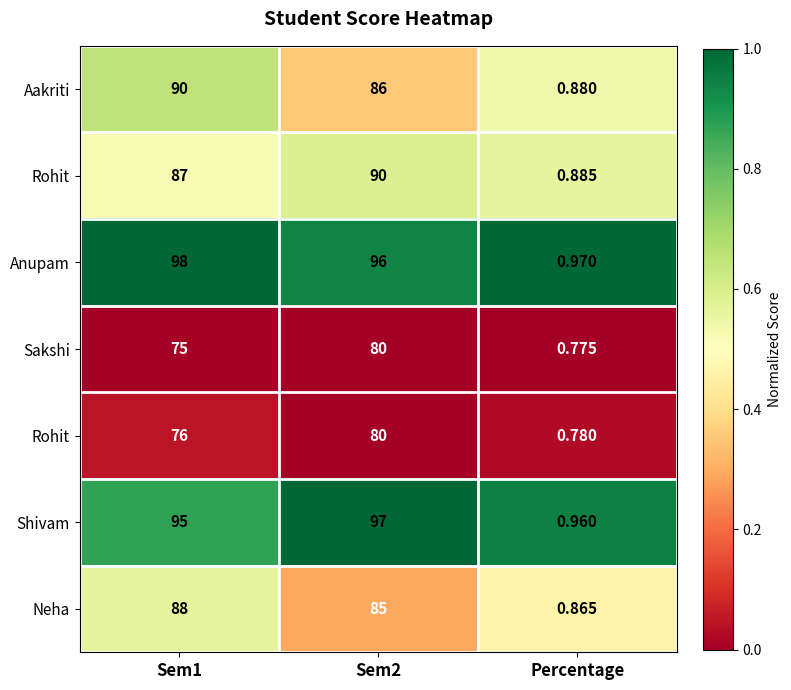

At how many categories does at least one series exceed 0?

3